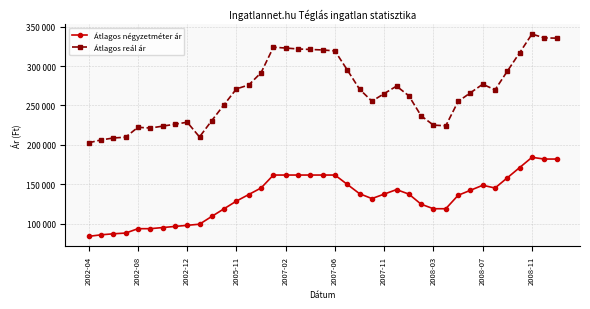

Is this an area chart (filled region under the line)?

No